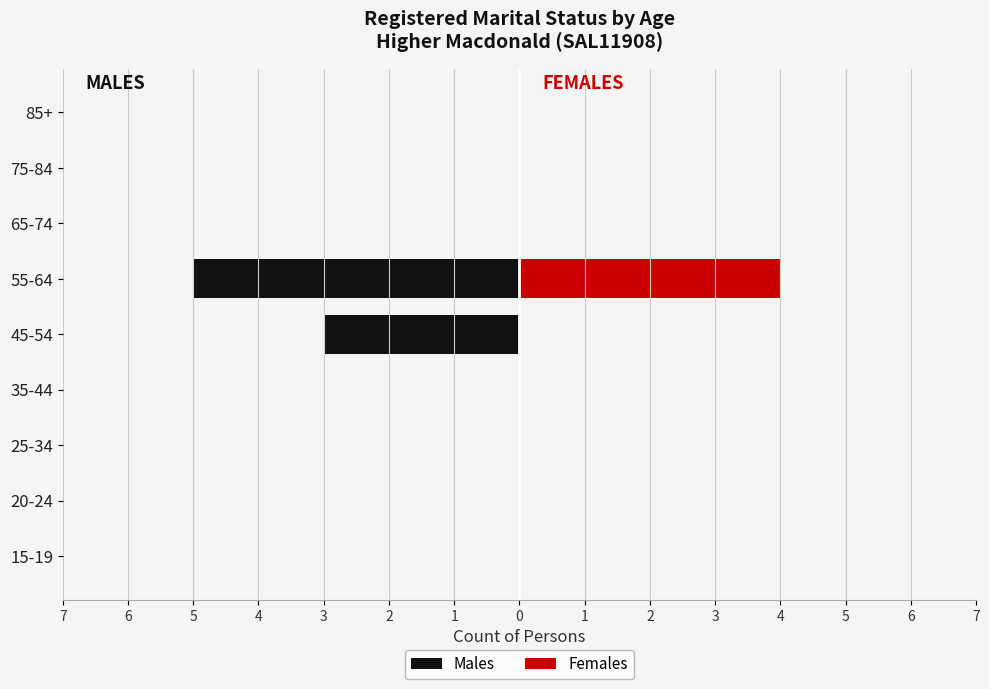

At how many categories does at least one series exceed 3?

1